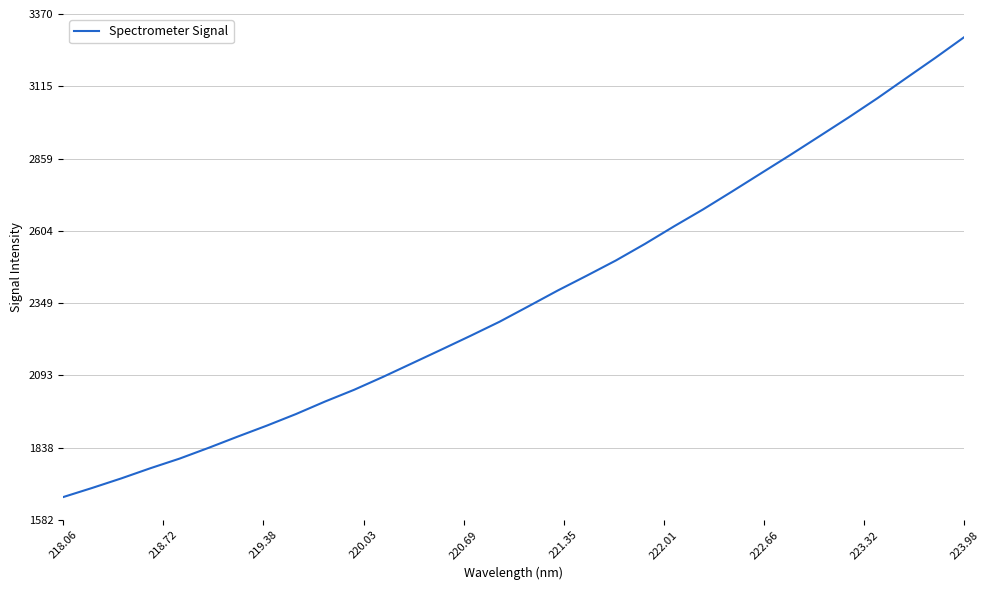

What is the greatest value displayed?

3289.0